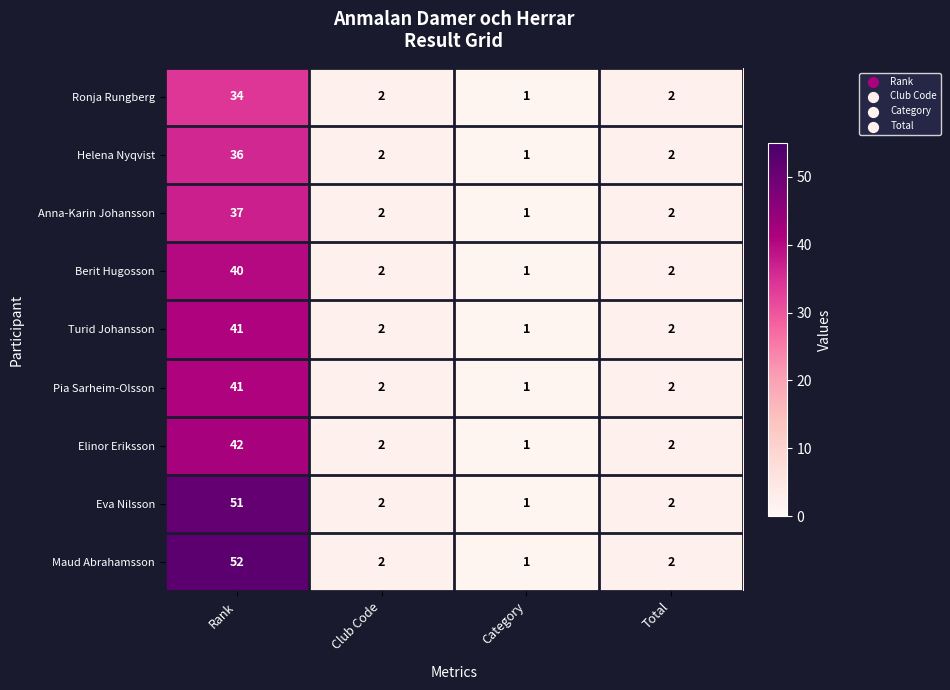

Is the value of Turid Johansson at Rank greater than the value of Maud Abrahamsson at Total?

Yes